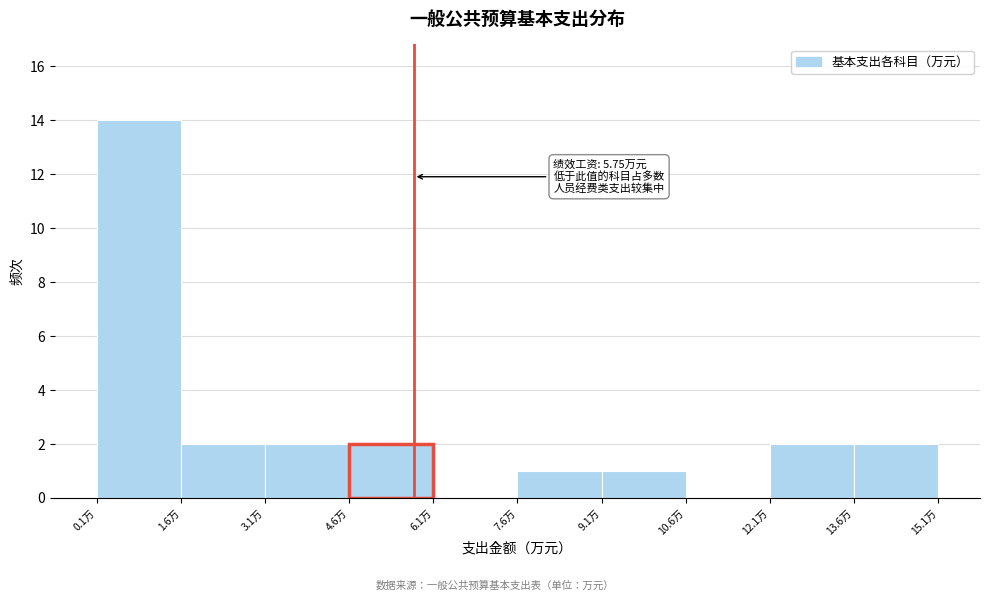

Which range on the x-axis has the tallest bar?

0.0 to 1.6